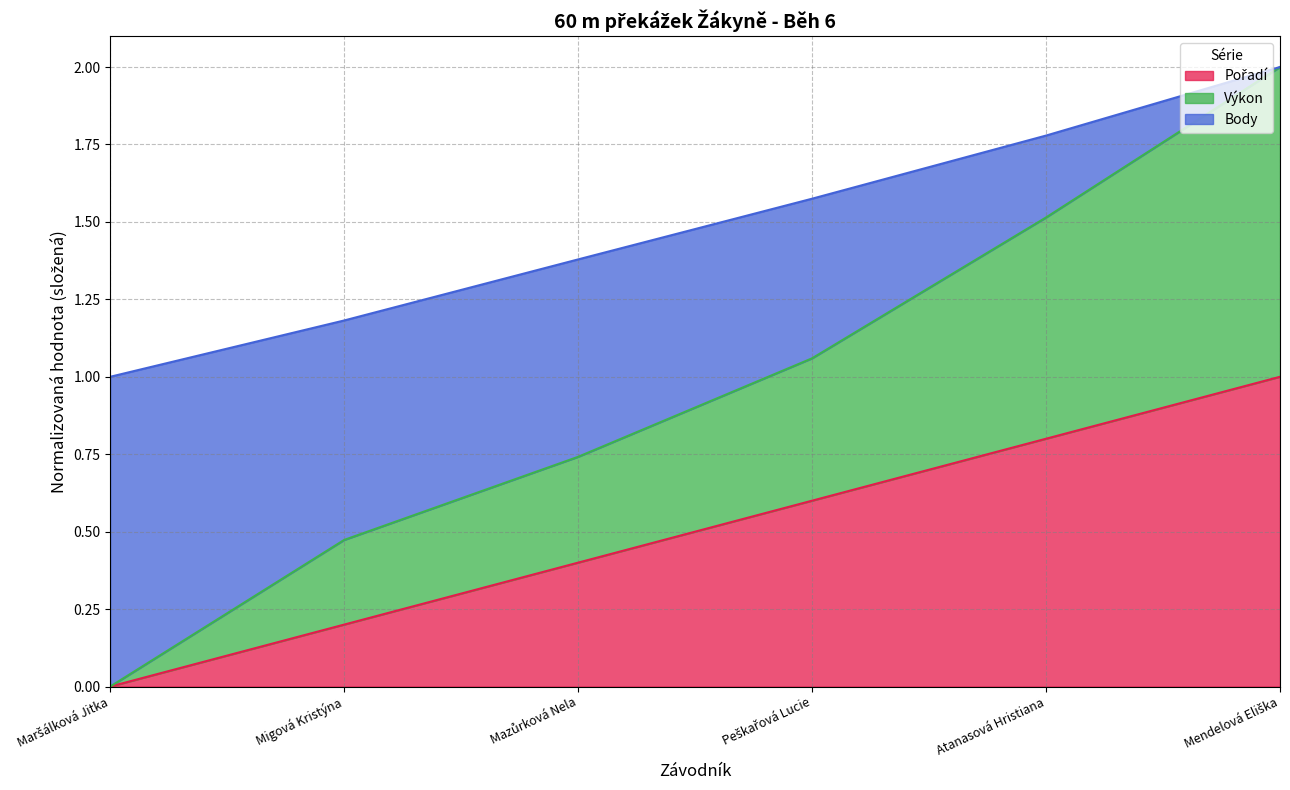

Which category has the highest value in the Pořadí series?

Mendelová Eliška